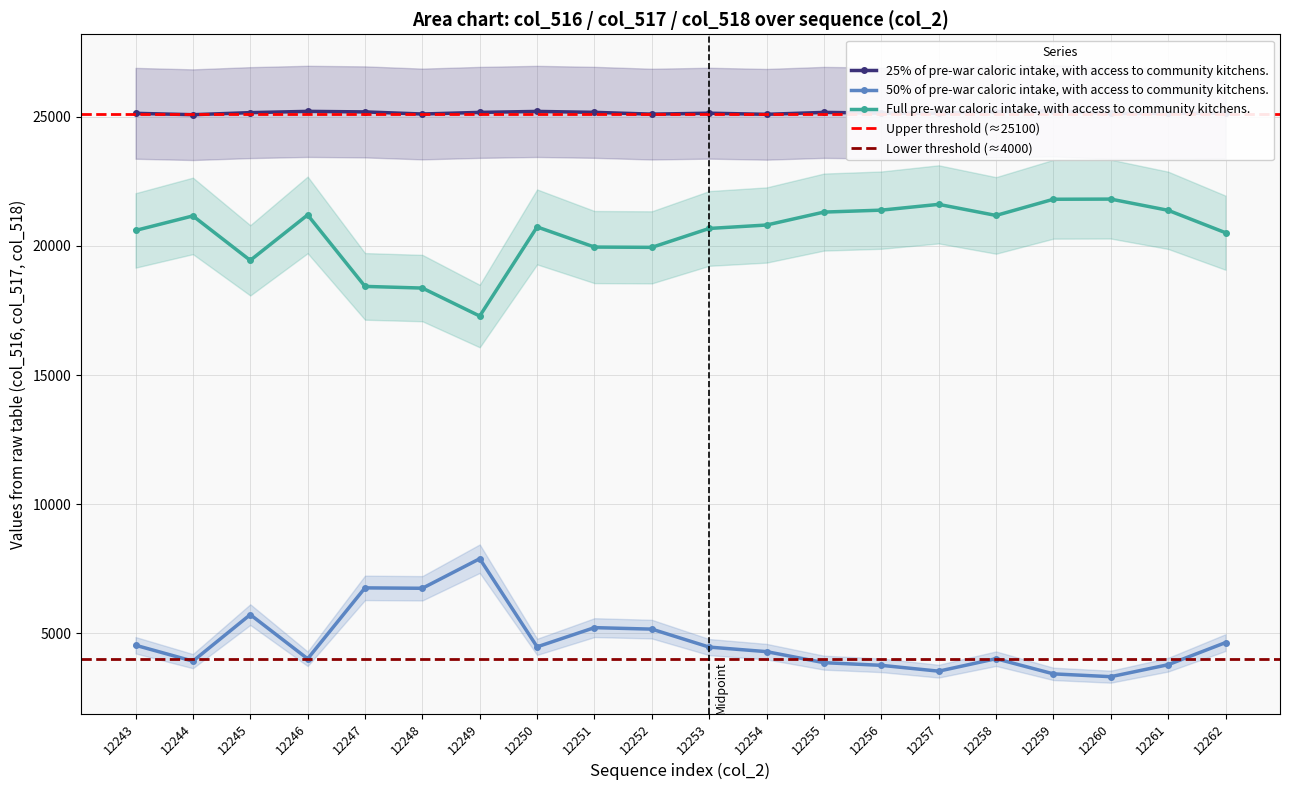

List the series in order of their peak value, highest first.

25% of pre-war caloric intake, with access to community kitchens., Full pre-war caloric intake, with access to community kitchens., 50% of pre-war caloric intake, with access to community kitchens.